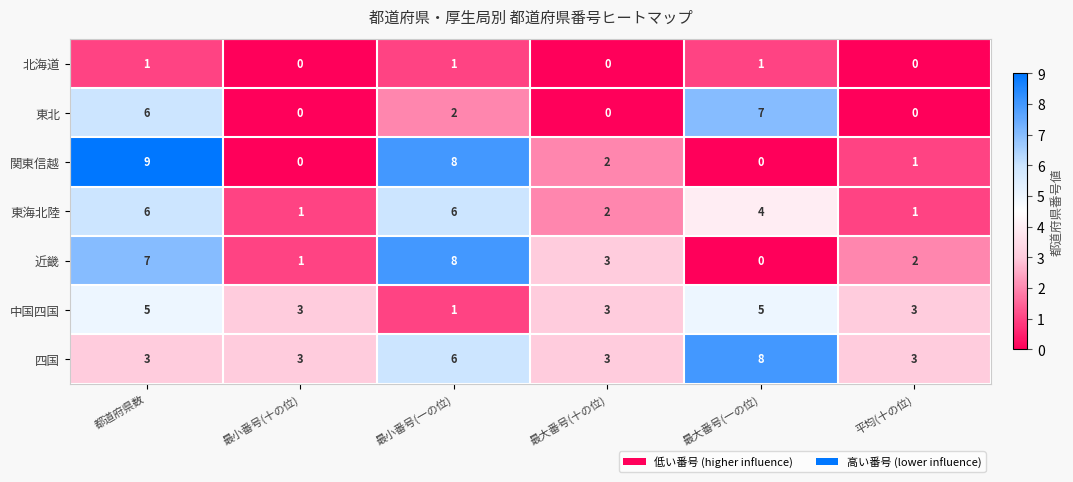

What is the greatest value displayed?

9